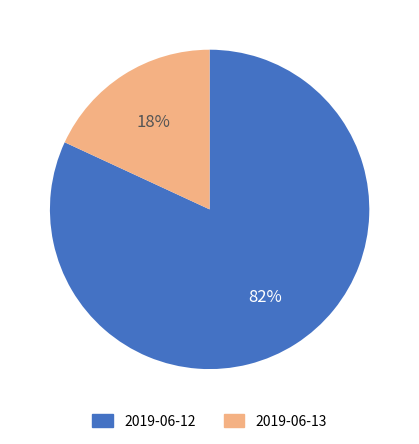

True or false: 2019-06-12 accounts for 82% of the total.

True